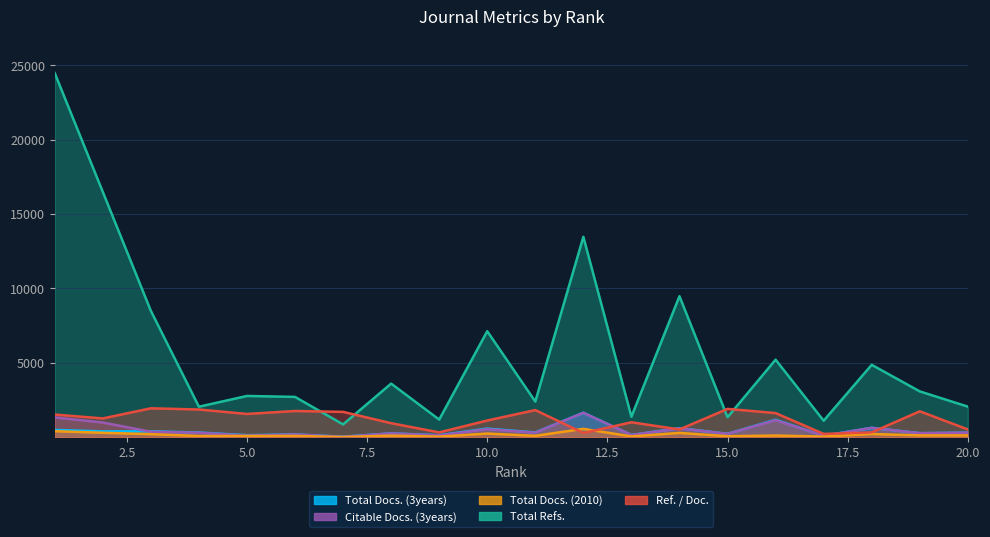

Which series has the largest range (max minus min)?

Total Refs.